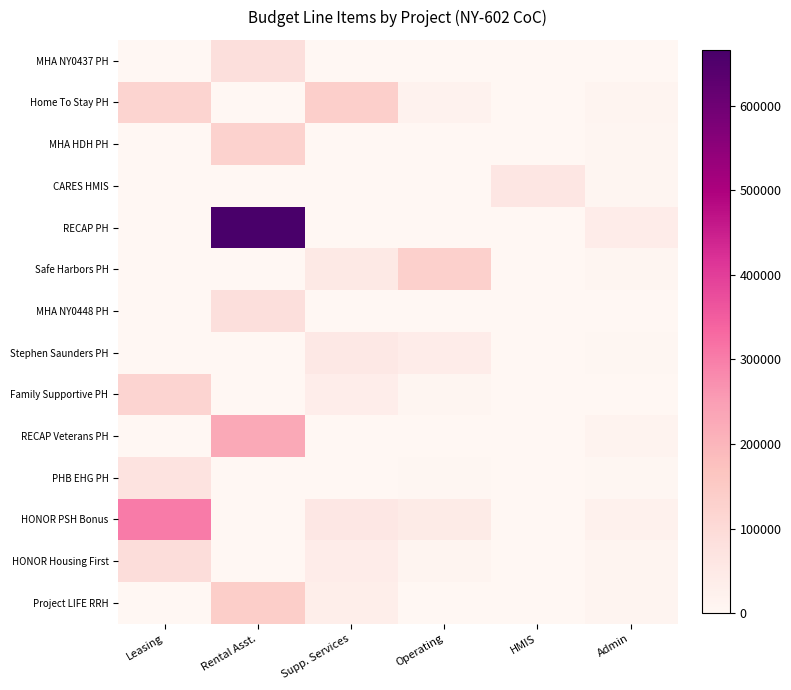

Count the number of categories in the chart.

6